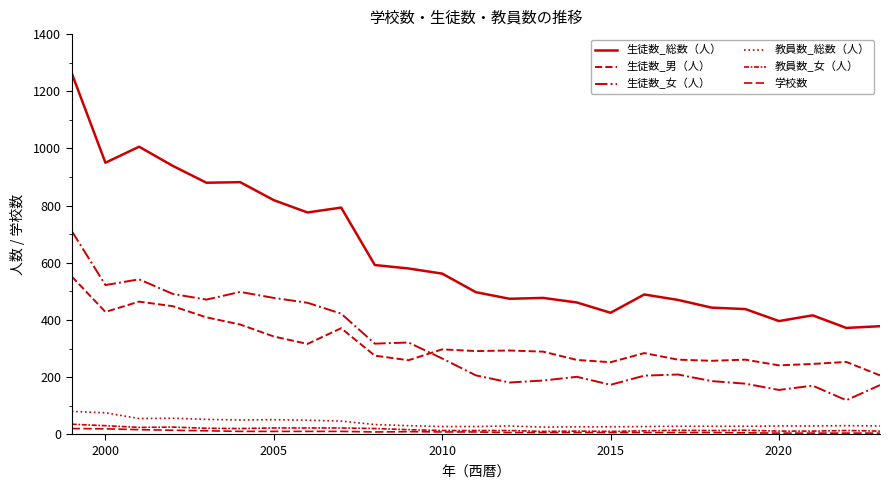

How many lines are shown in the chart?

6